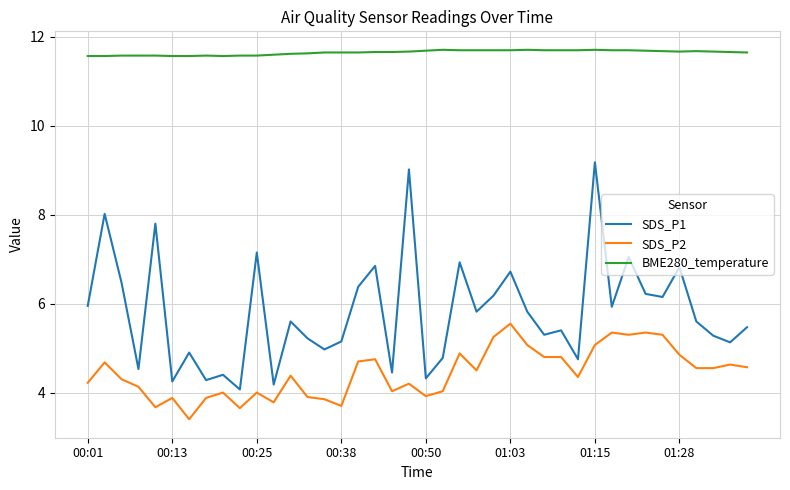

Which series has the largest range (max minus min)?

SDS_P1